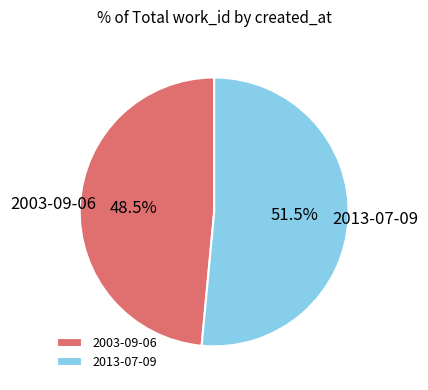

How many segments does this pie chart have?

2